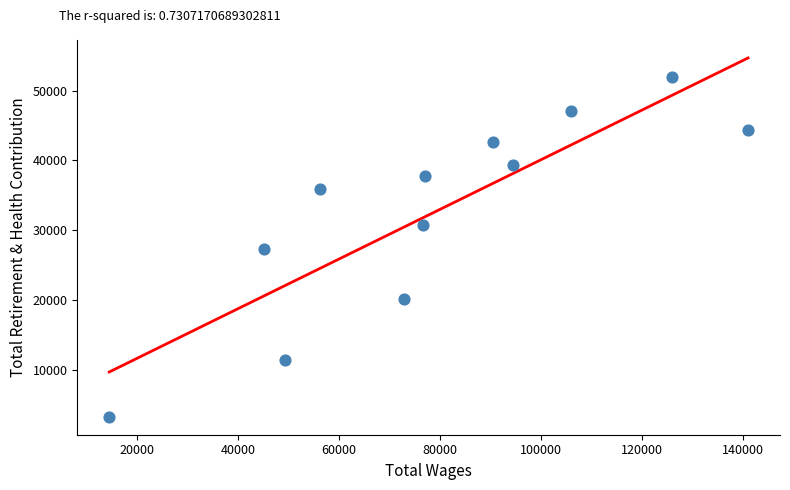

What is the average Y value?

32667